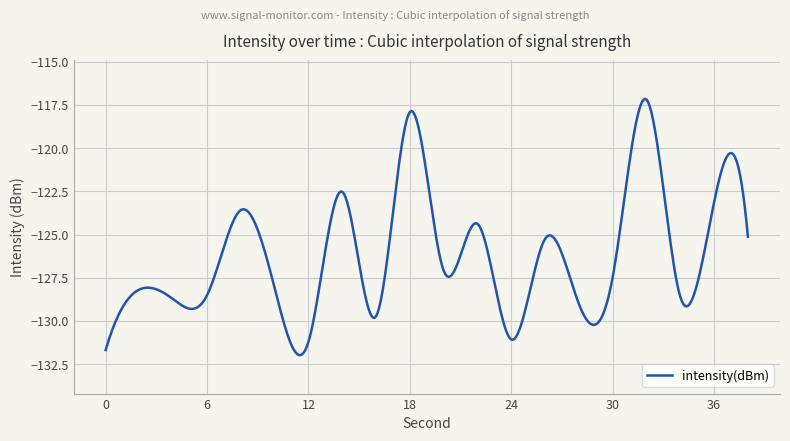

Count the number of data series in this chart.

1